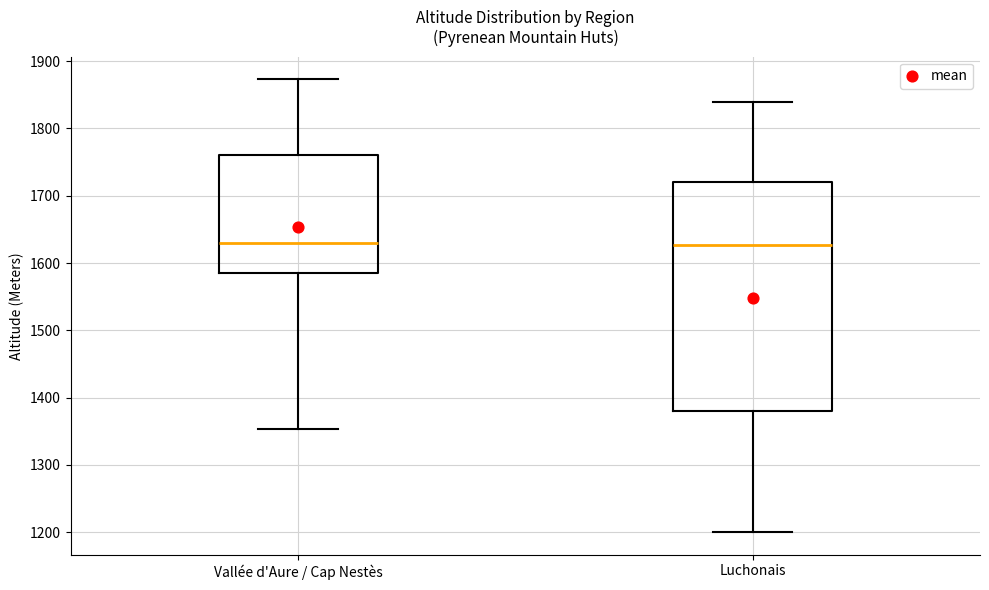

Reading left to right, read every box against the y-axis: the position of its median line, the range the box covers, and the ends of its whiskers. The values are not printed on the chart, so give them approximately, as read against the axis.

Vallée d'Aure / Cap Nestès: median 1630, box 1590 to 1760, whiskers 1350 to 1870
Luchonais: median 1630, box 1380 to 1720, whiskers 1200 to 1840